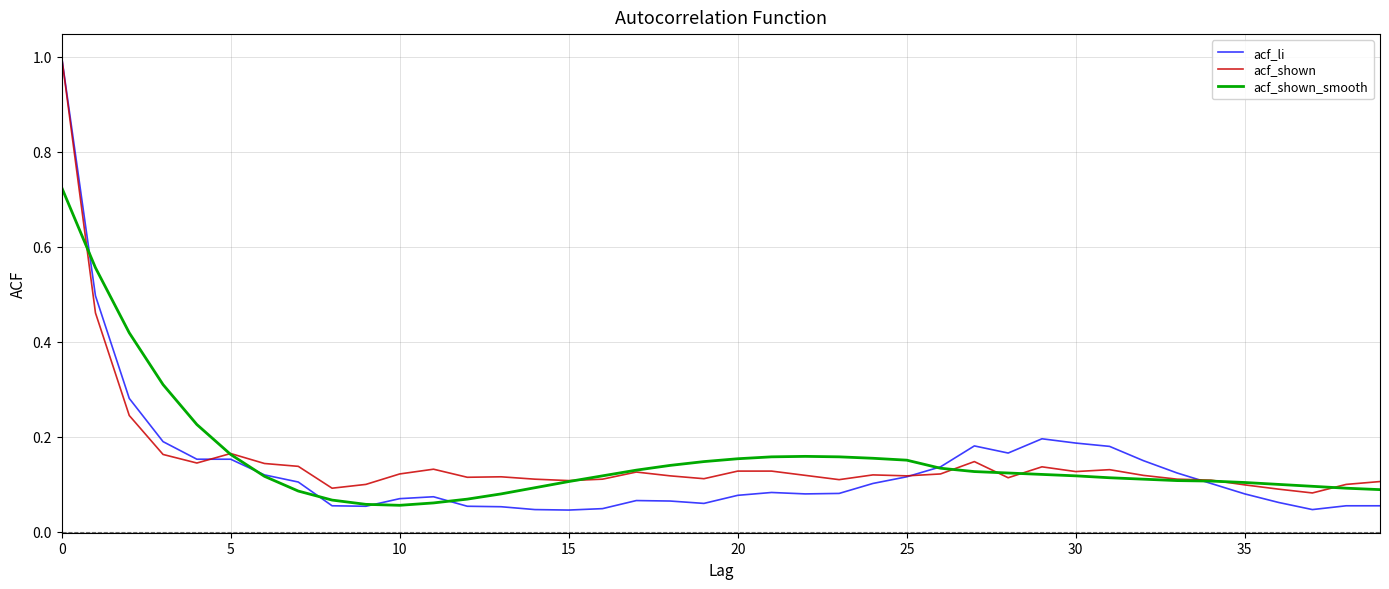

Which series has the largest range (max minus min)?

acf_li